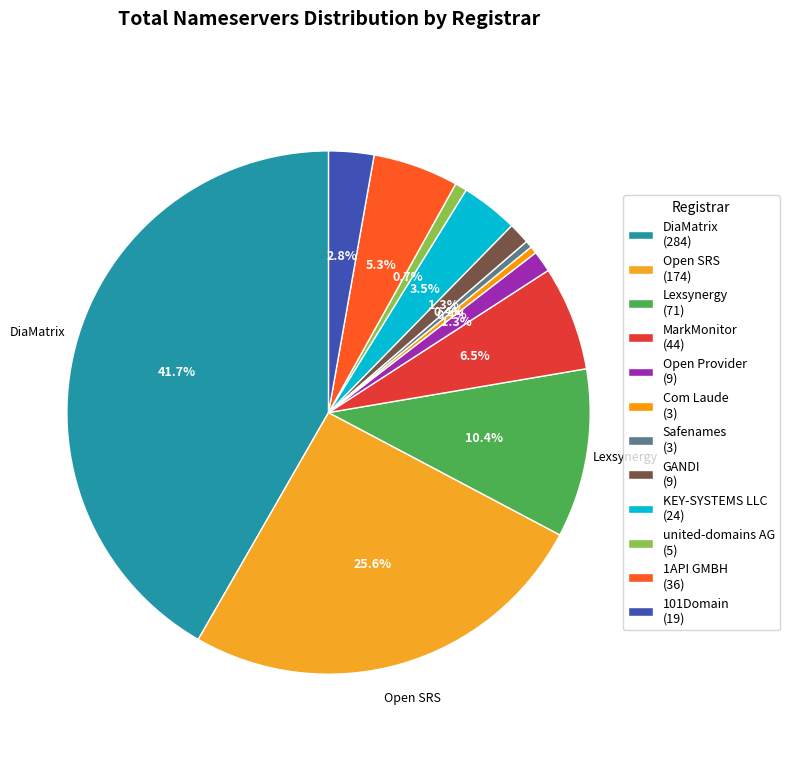

Does any single category account for the majority?

No